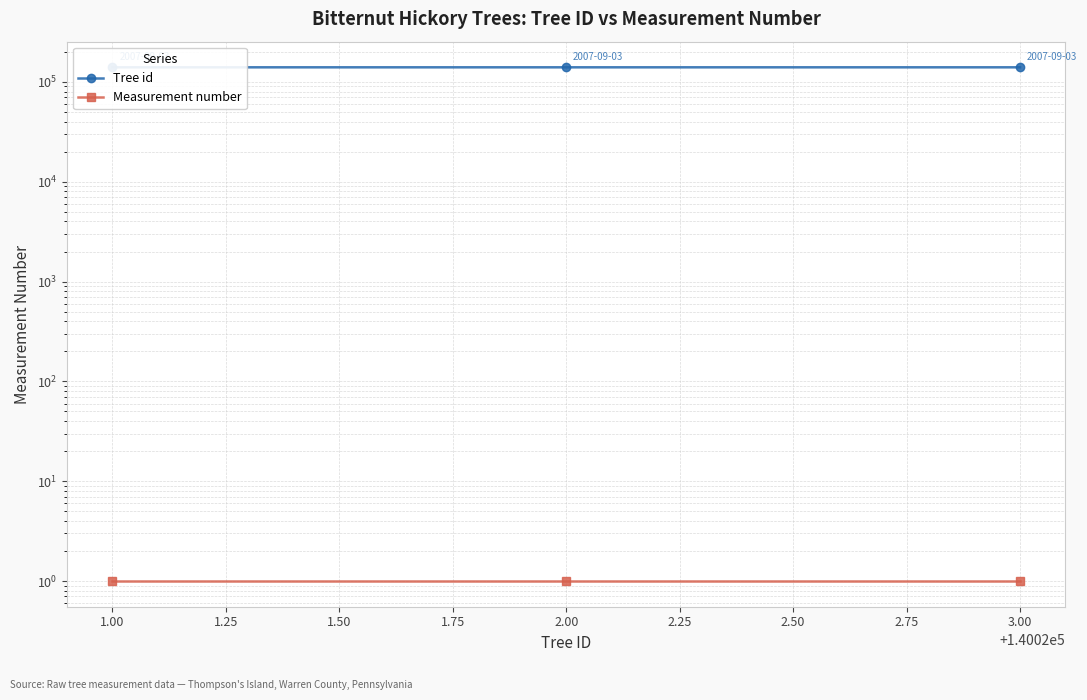

Which has a higher value, 3.00 or 2.00?

3.00